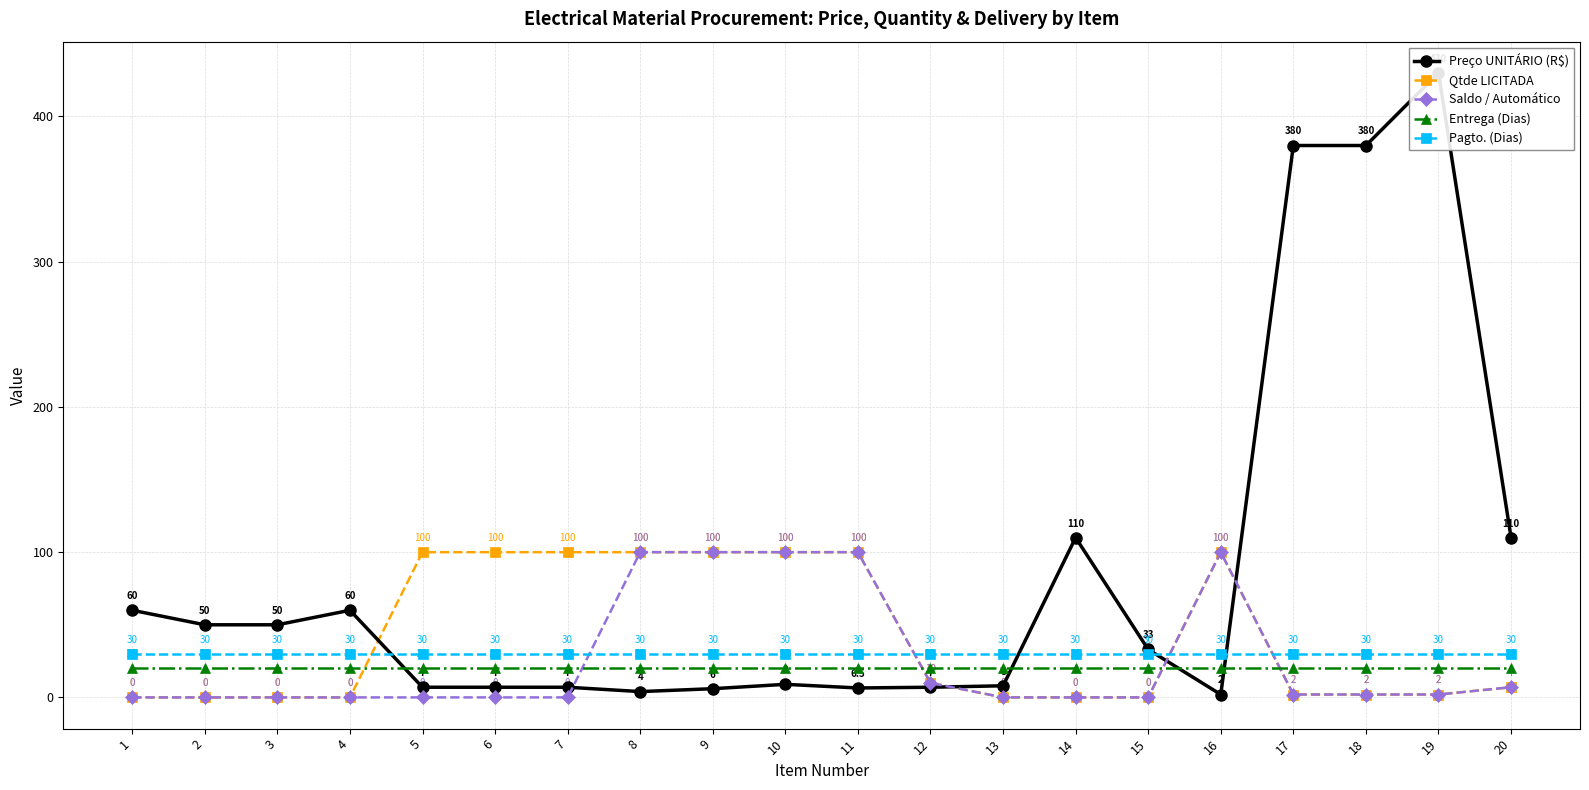

Is this an area chart (filled region under the line)?

No